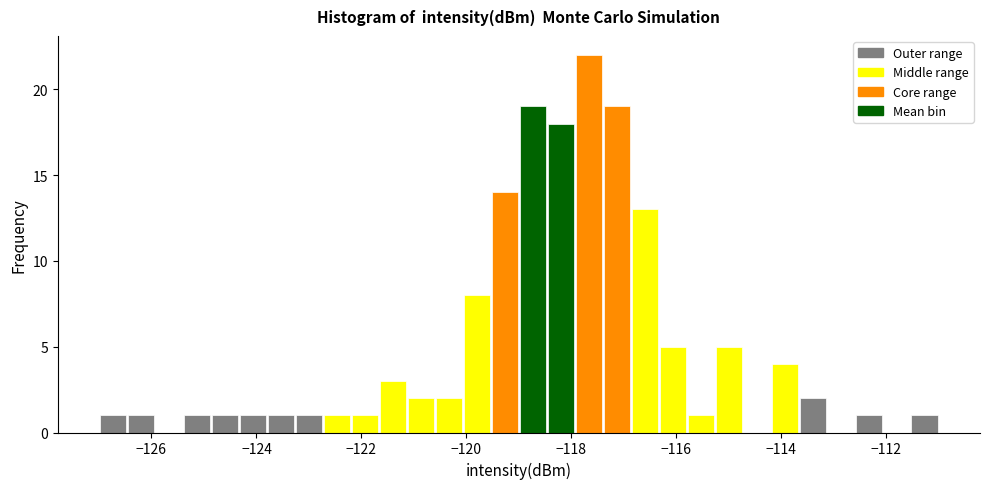

Around what value on the x-axis is the tallest bar? Give the approximate position of its centre, as read against the axis.

-117.6